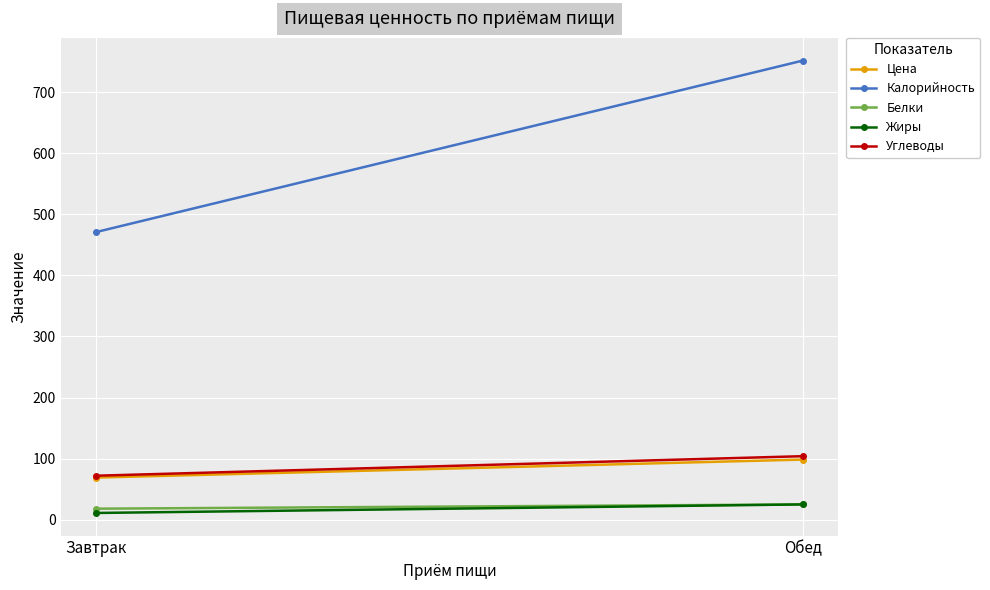

How many data points in Калорийность are less than 752?

1